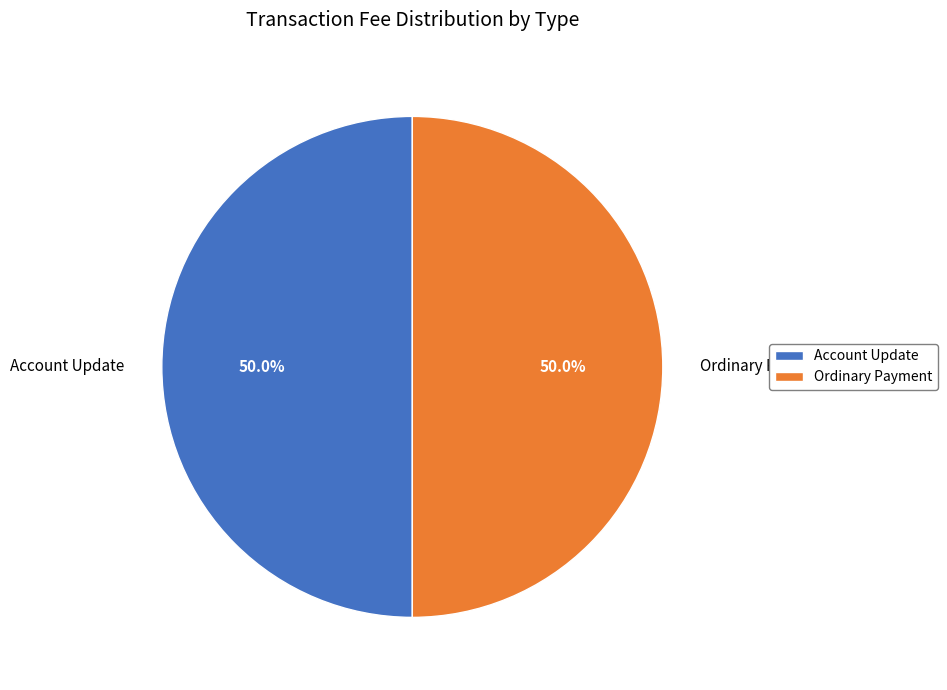

What is the total percentage of Account Update and Ordinary Payment?

100.0%